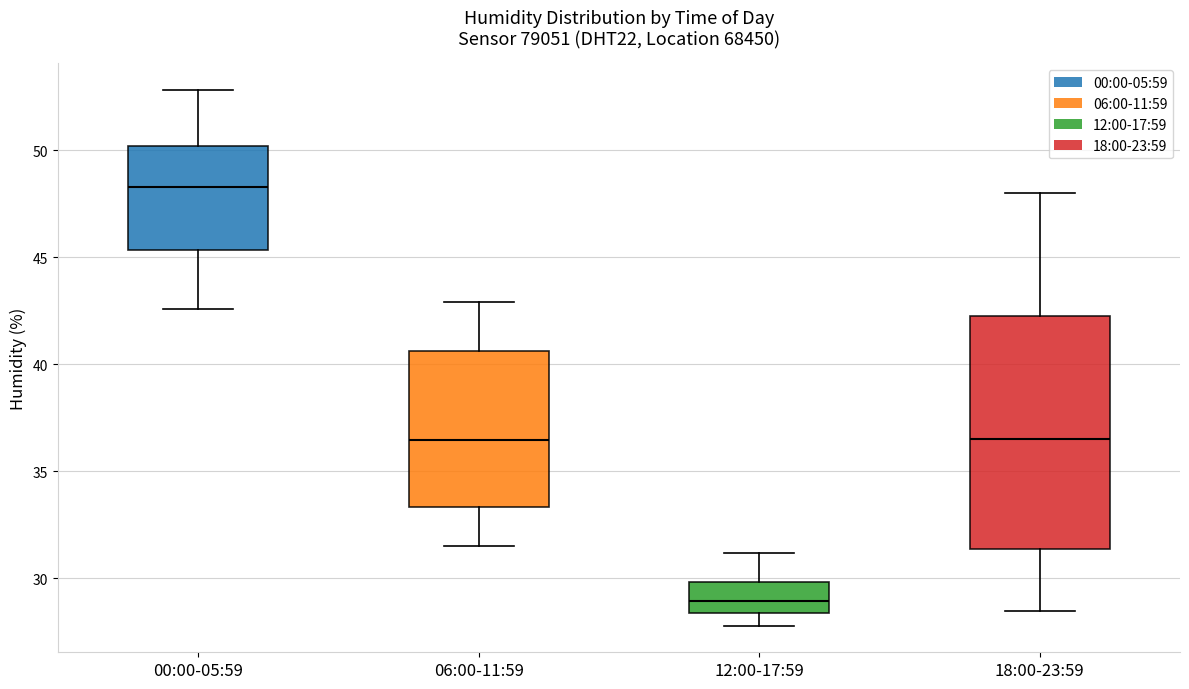

Which box's median line is the lowest?

12:00-17:59